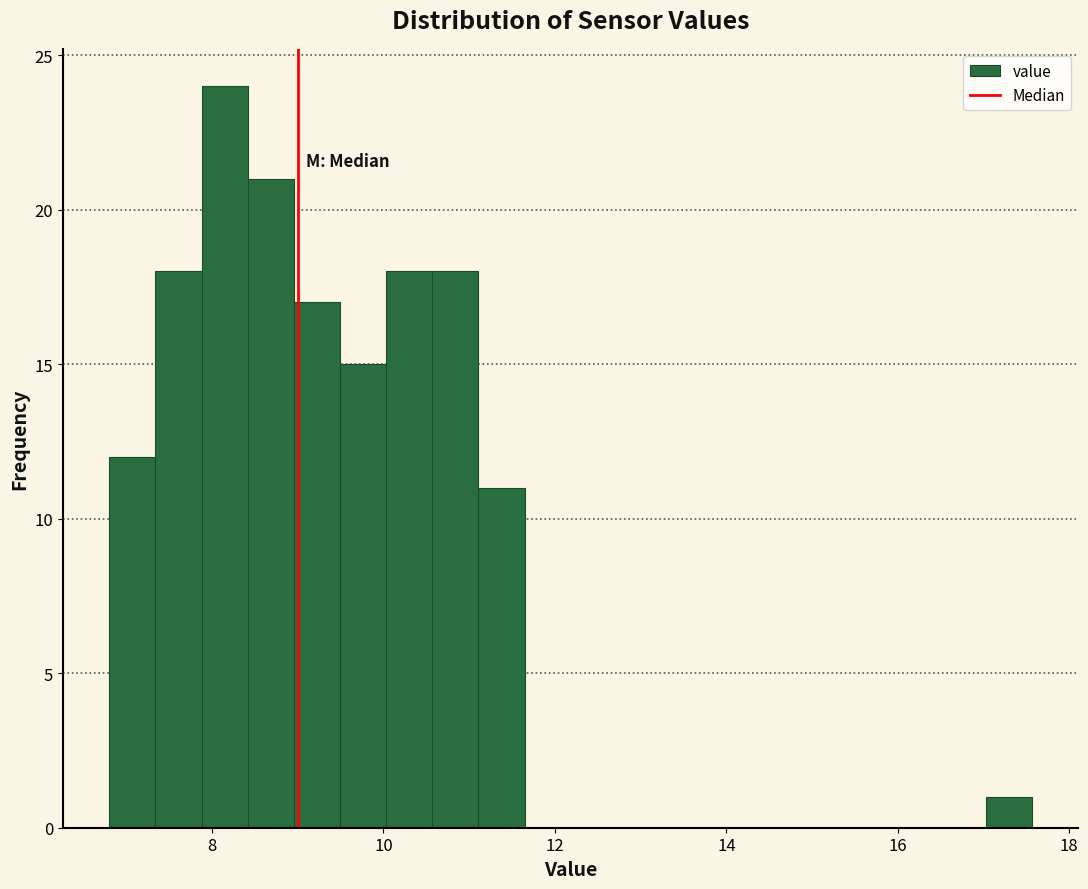

Read against the x-axis, roughly where is the centre of the tallest bar?

8.2